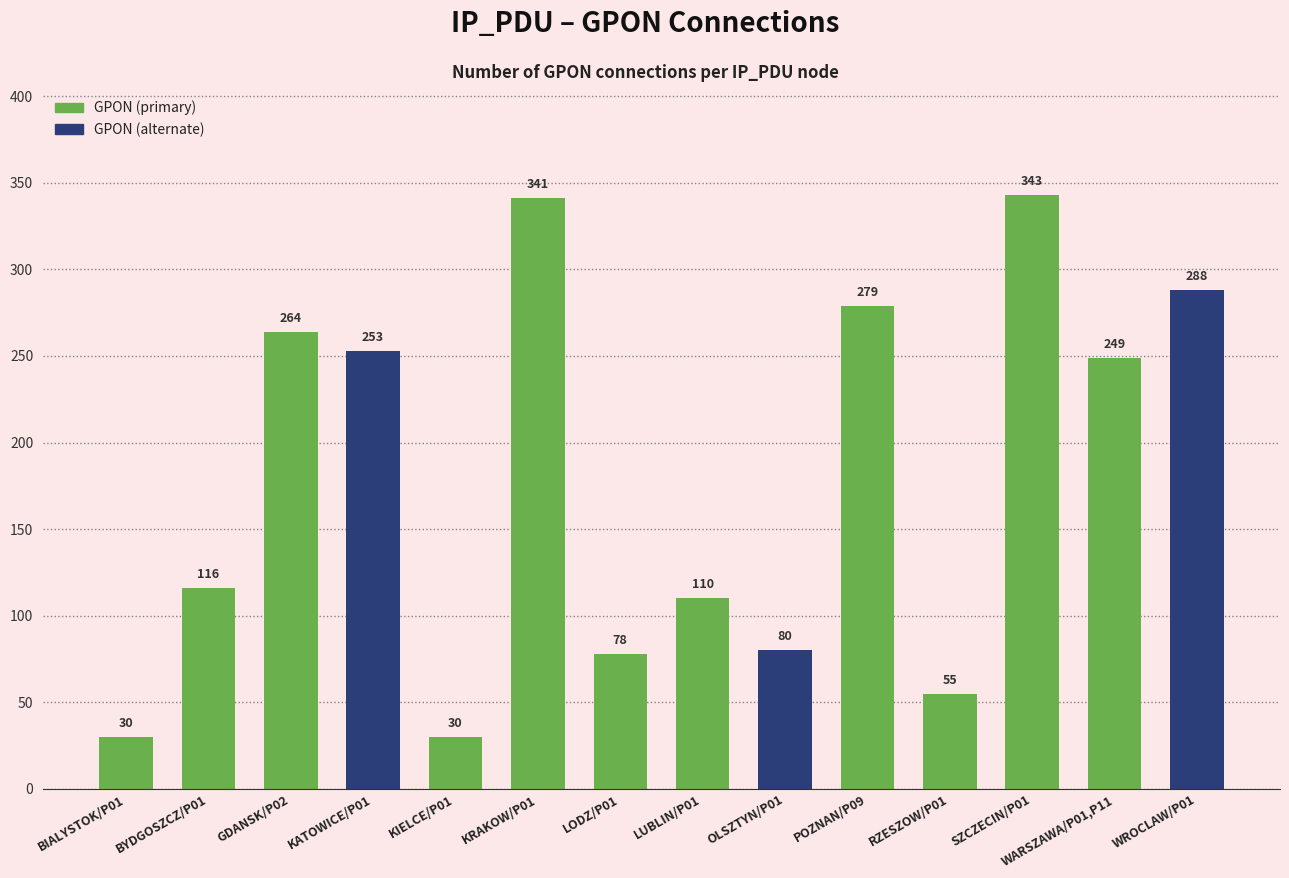

What is the sum of the values at OLSZTYN/P01 and KRAKOW/P01?

421